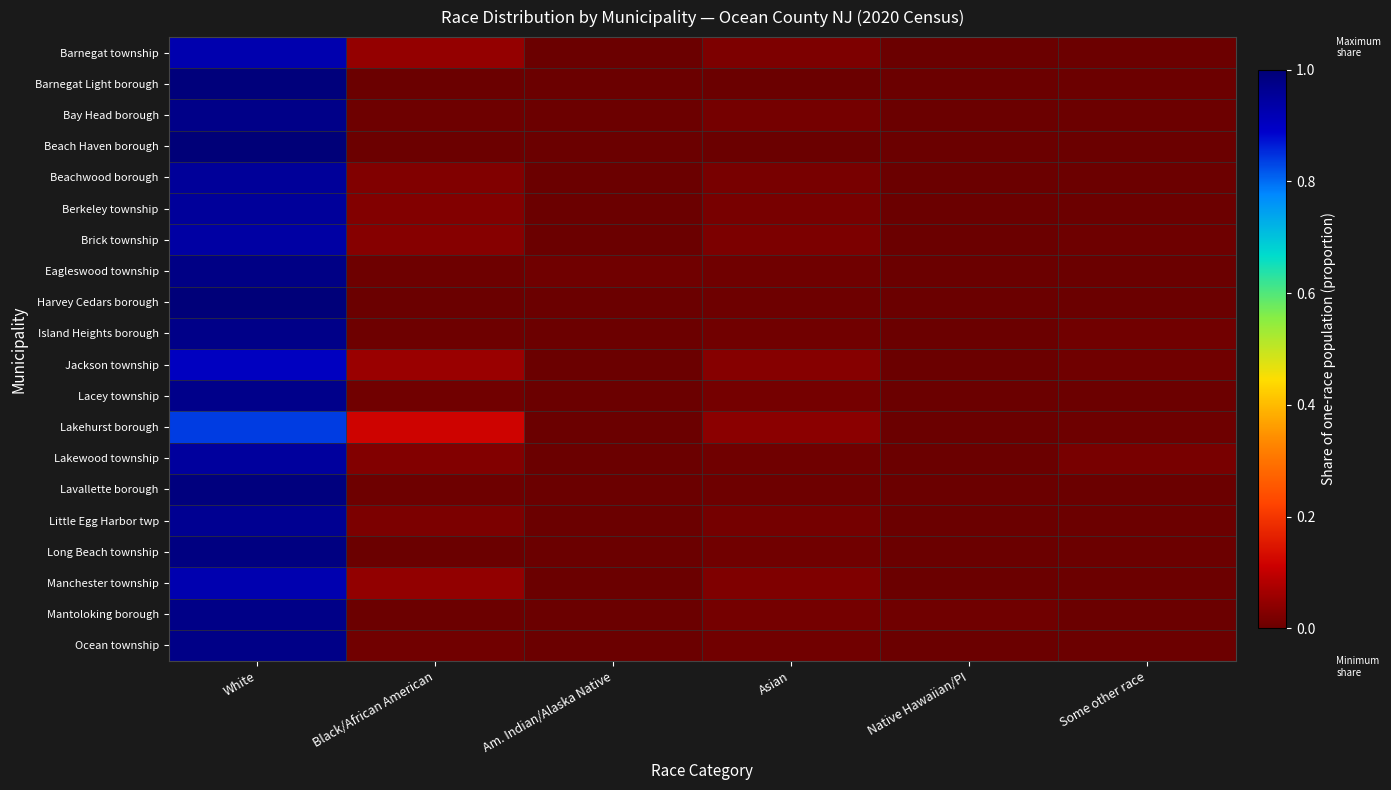

Which series has the largest total across all categories?

Barnegat township